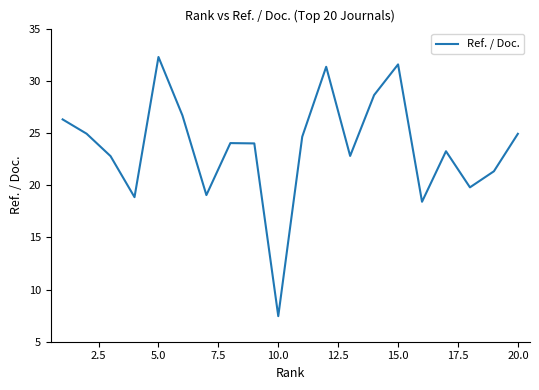

What is the difference between the maximum and minimum values?

24.8